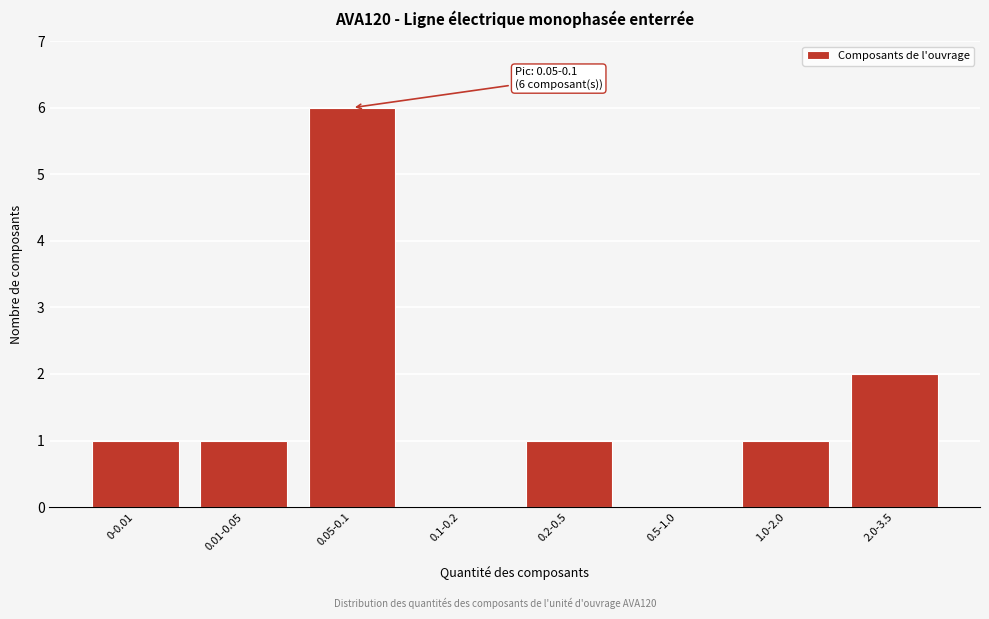

Reading left to right, extract all data points from this chart.

0-0.01=1	0.01-0.05=1	0.05-0.1=6	0.1-0.2=0	0.2-0.5=1	0.5-1.0=0	1.0-2.0=1	2.0-3.5=2